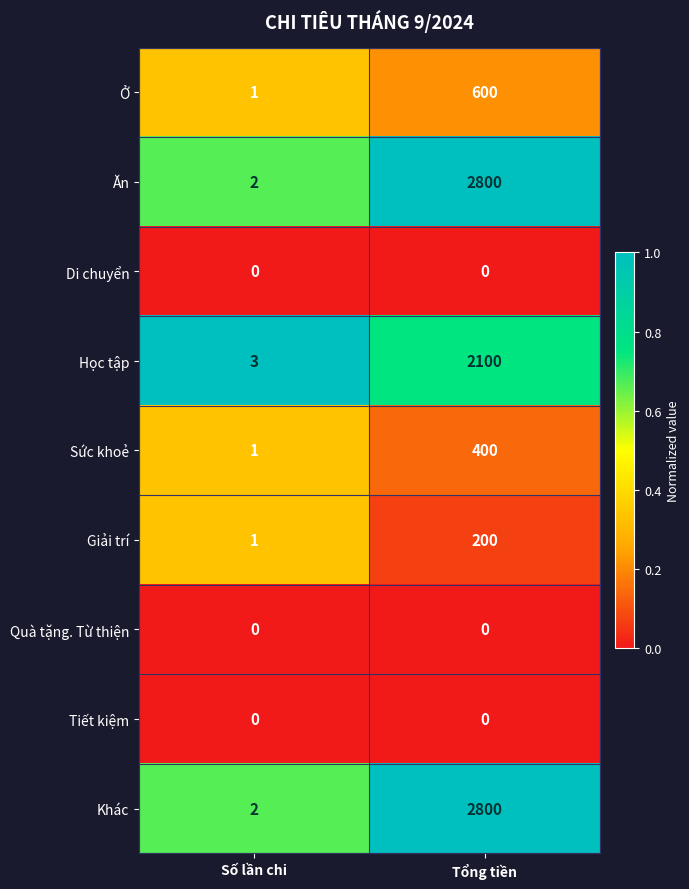

Reading left to right, list all the values displayed in this chart.

Ở: Số lần chi=1	Tổng tiền=600
Ăn: Số lần chi=2	Tổng tiền=2800
Di chuyển: Số lần chi=0	Tổng tiền=0
Học tập: Số lần chi=3	Tổng tiền=2100
Sức khoẻ: Số lần chi=1	Tổng tiền=400
Giải trí: Số lần chi=1	Tổng tiền=200
Quà tặng. Từ thiện: Số lần chi=0	Tổng tiền=0
Tiết kiệm: Số lần chi=0	Tổng tiền=0
Khác: Số lần chi=2	Tổng tiền=2800